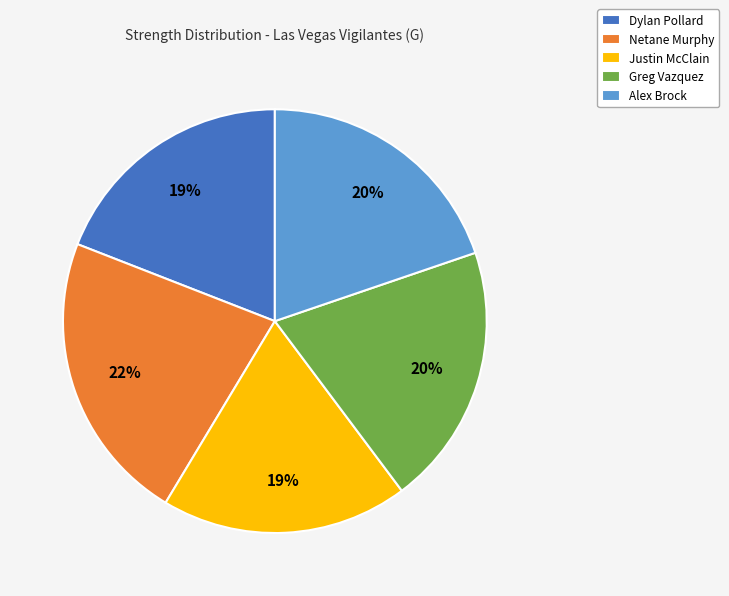

To the nearest percent, what is the average slice percentage?

20%